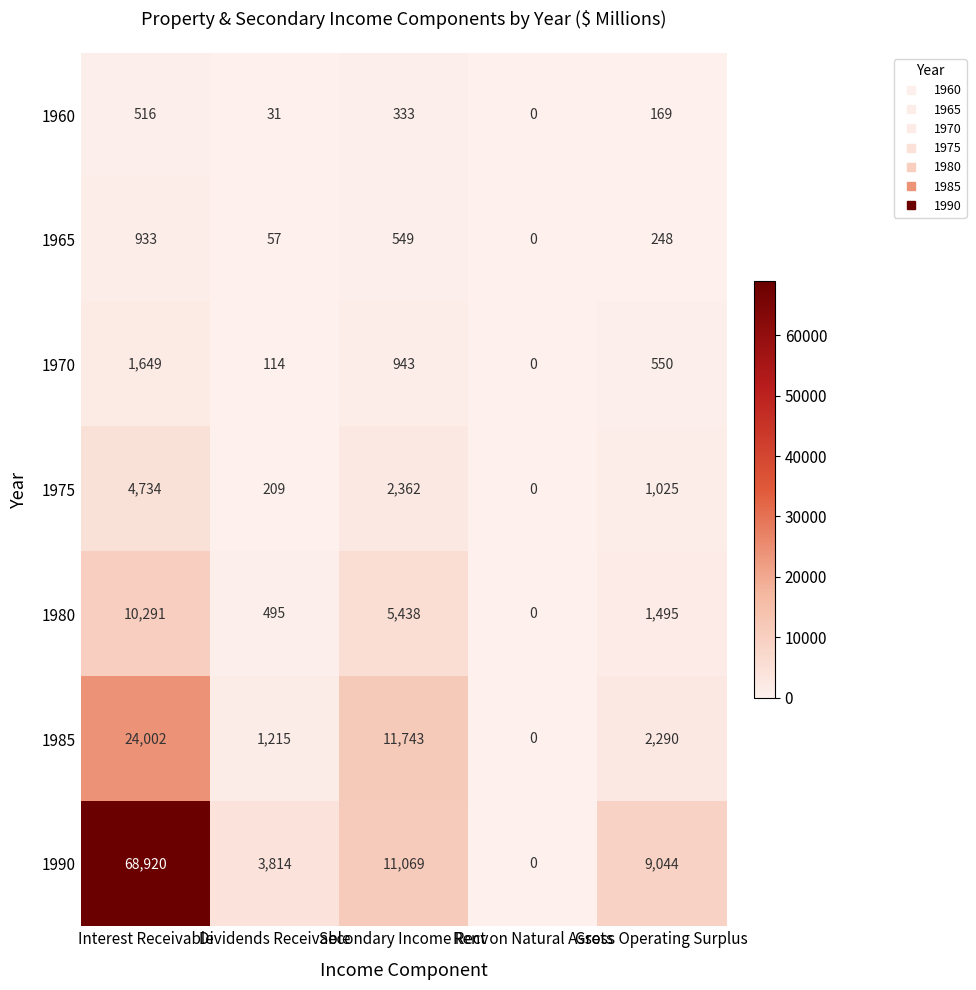

Count the number of data series in this chart.

7